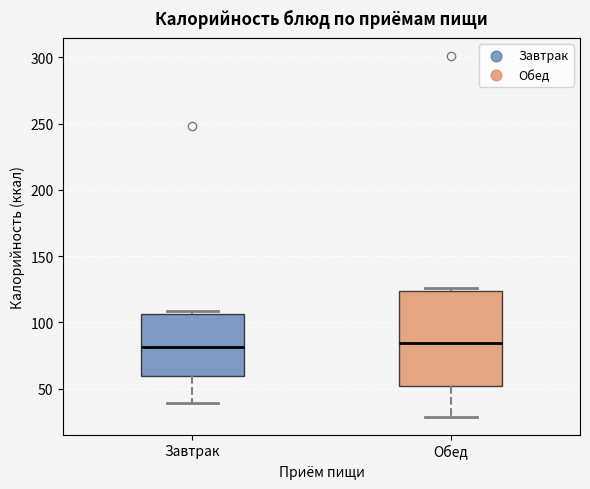

Which box is the tallest, from its lower edge to its upper edge?

Обед